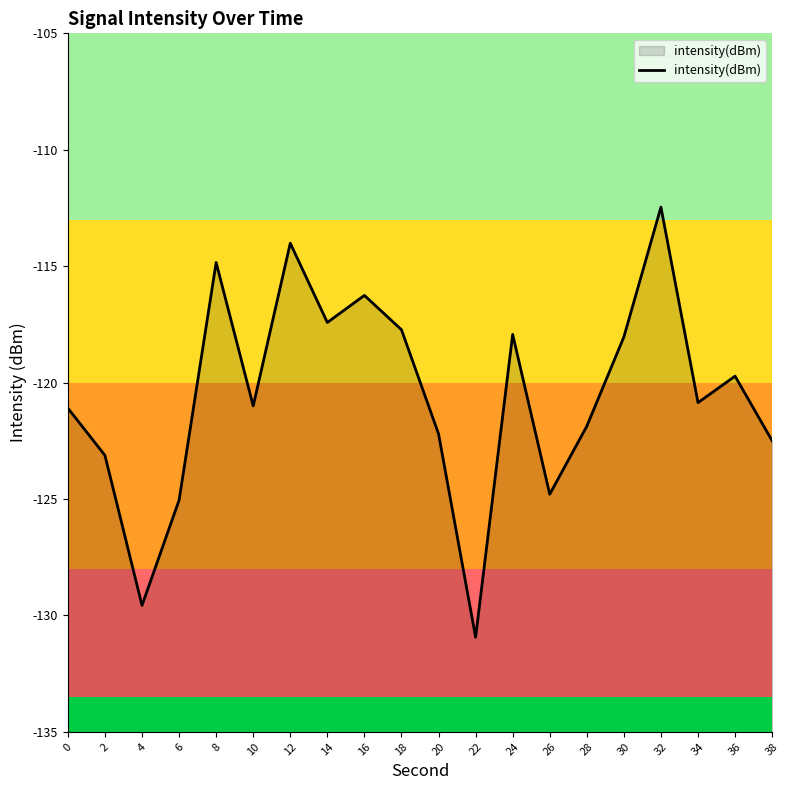

The value at 34 is -30.8. True or false?

False